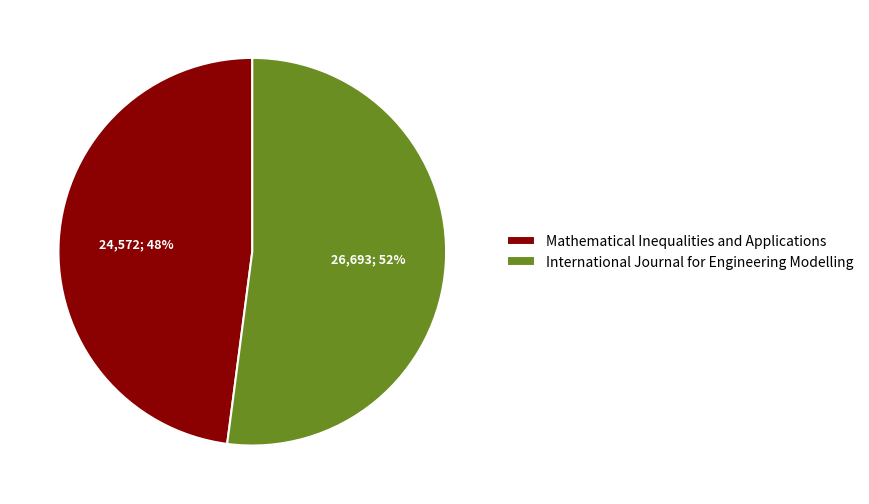

True or false: International Journal for Engineering Modelling accounts for 52% of the total.

True